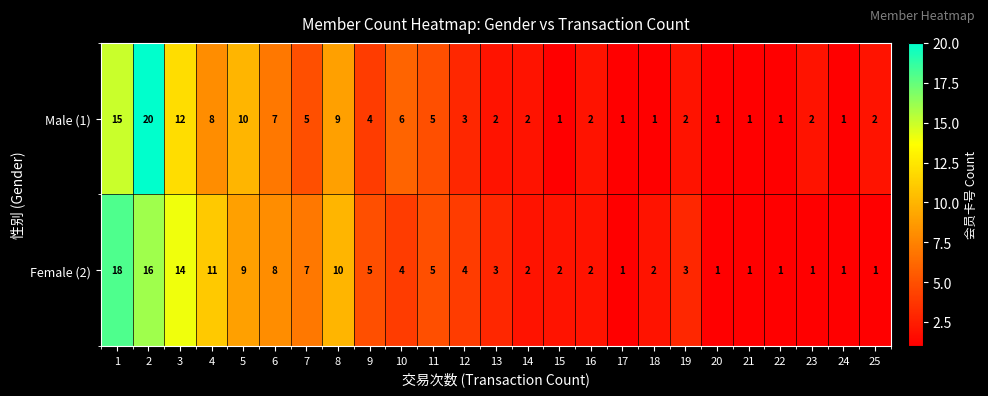

What is the average value of the Male (1) series?

5